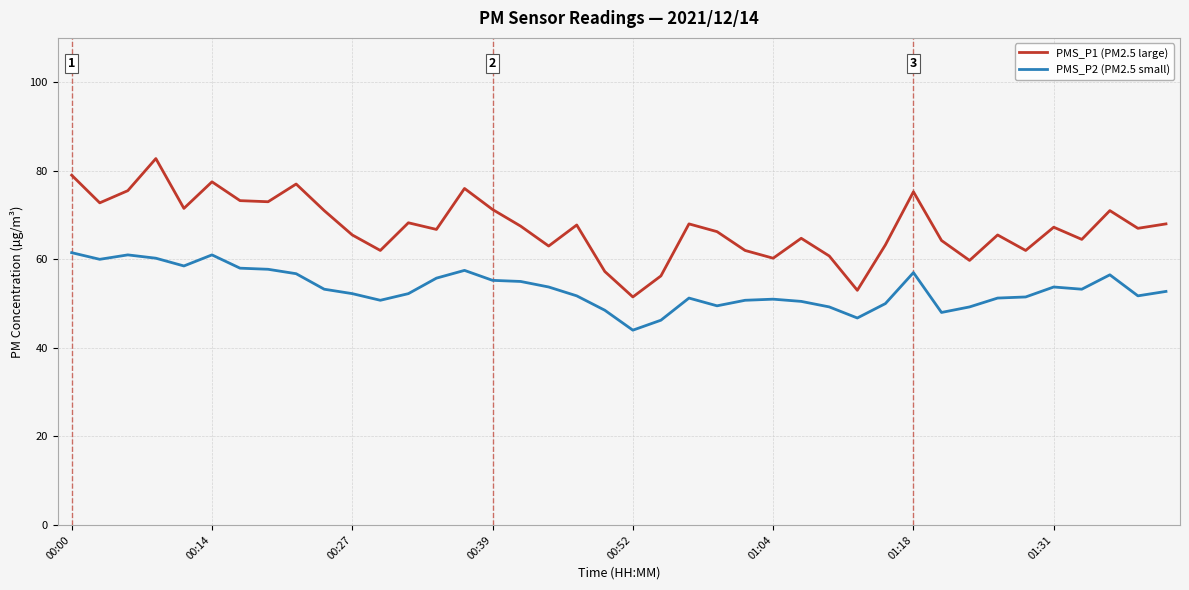

True or false: PMS_P2 (PM2.5 small) and PMS_P1 (PM2.5 large) cross at least once.

False